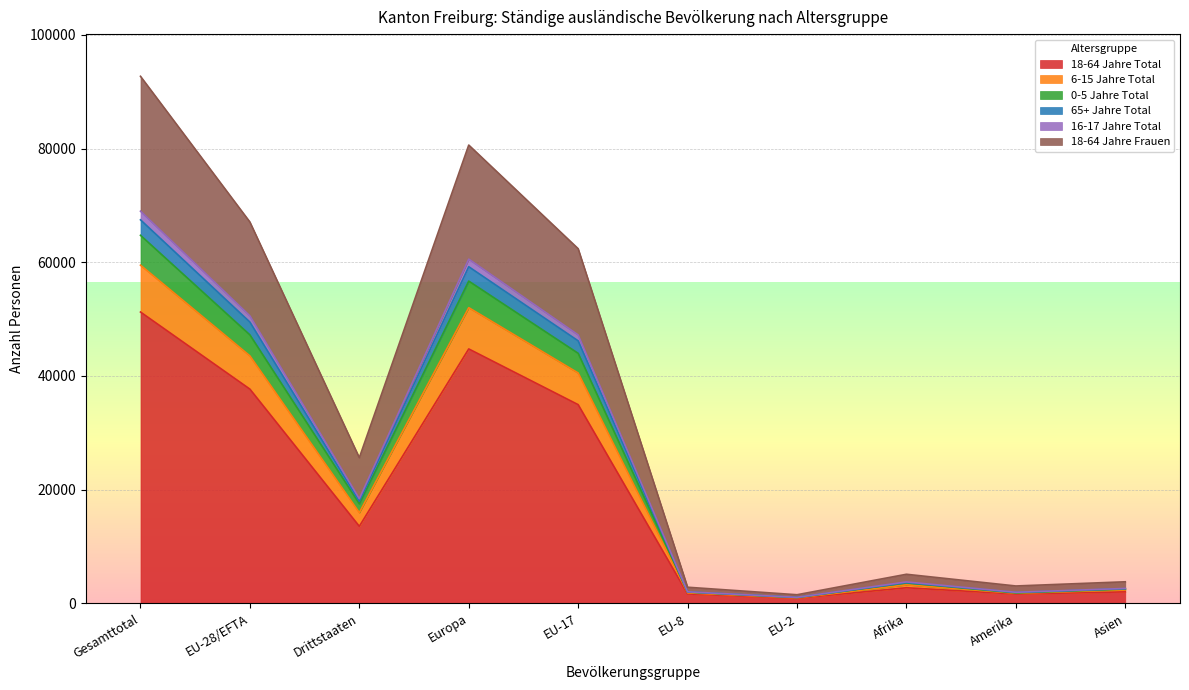

At which category is the sum across all series the highest?

Gesamttotal